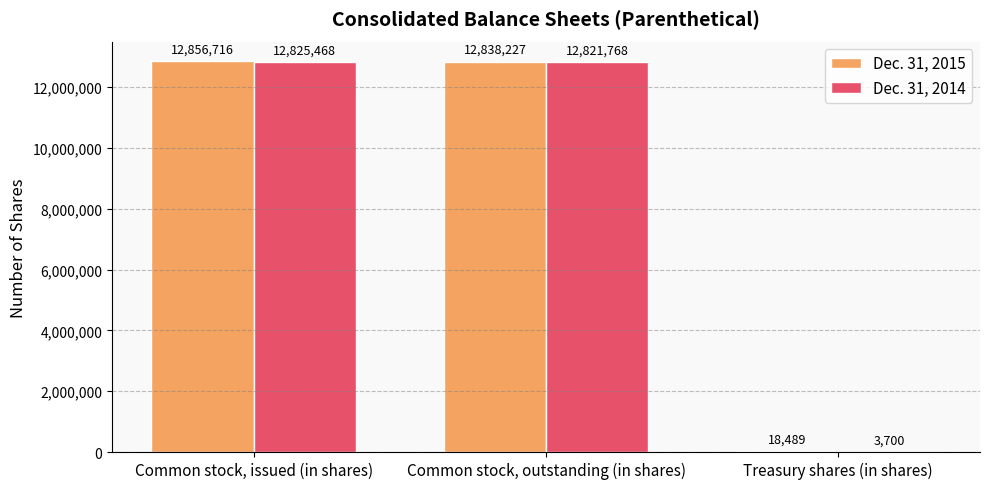

Which series changed the most between Common stock, issued (in shares) and Common stock, outstanding (in shares)?

Dec. 31, 2015